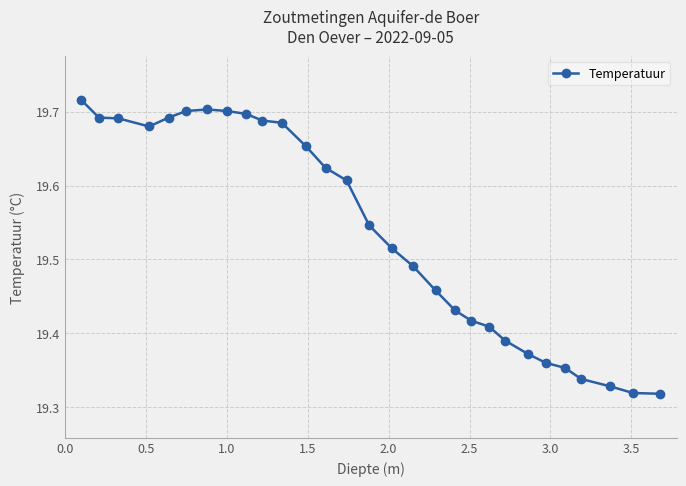

What is the sum of all values?

566.6